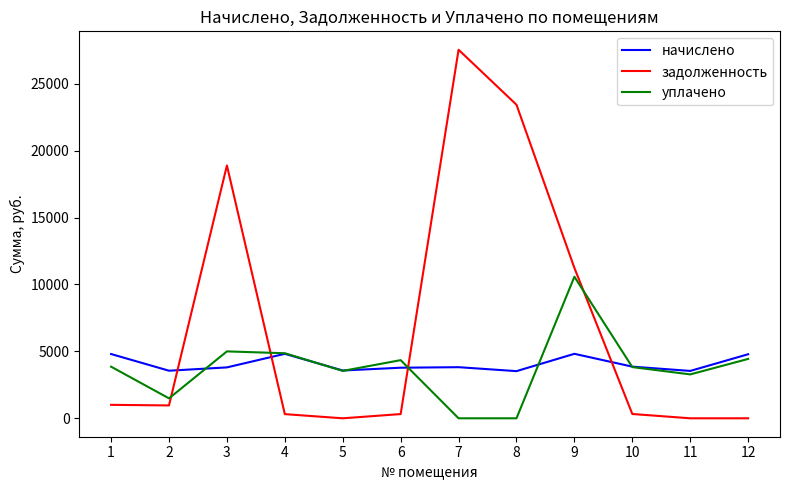

At which category is the sum across all series the highest?

7